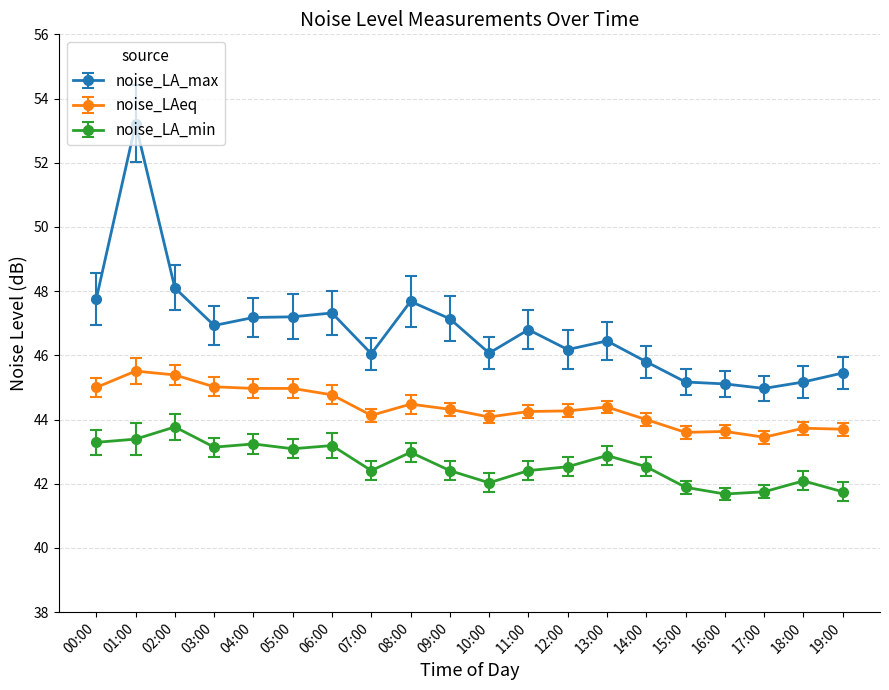

True or false: noise_LA_max has more than 2 interior local peaks.

True